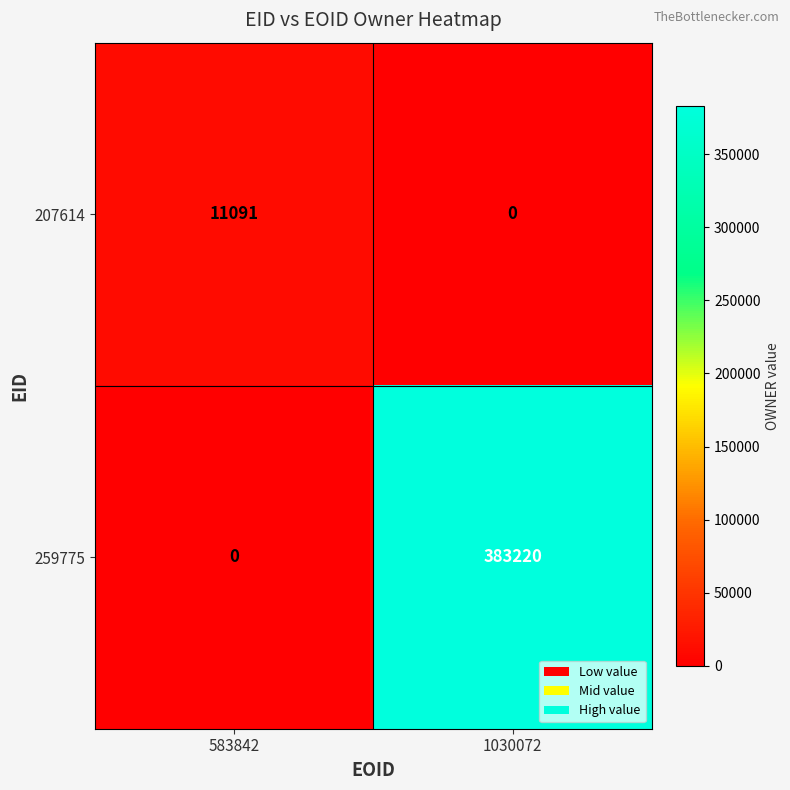

Reading left to right, extract all data points from this chart.

207614: 583842=11091	1030072=0
259775: 583842=0	1030072=383220